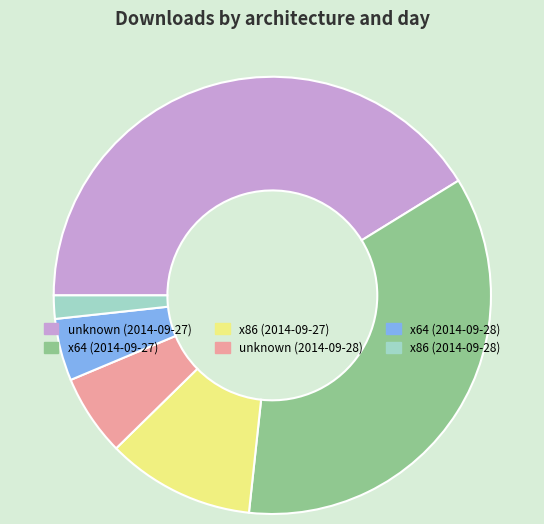

Combined, do x64 (2014-09-28) and x64 (2014-09-27) account for over 50%?

No